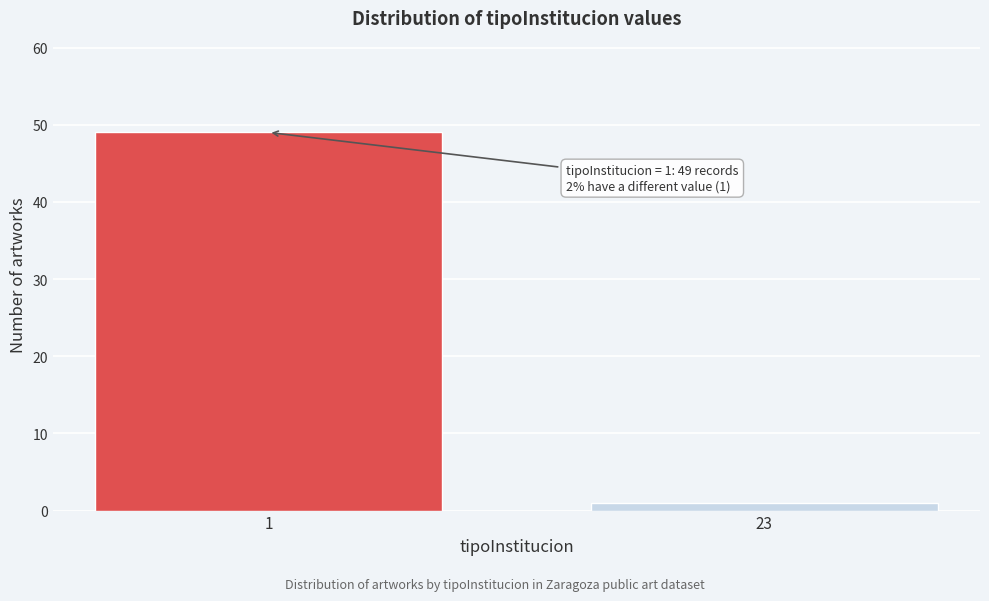

Reading right to left, extract all data points from this chart.

1	49